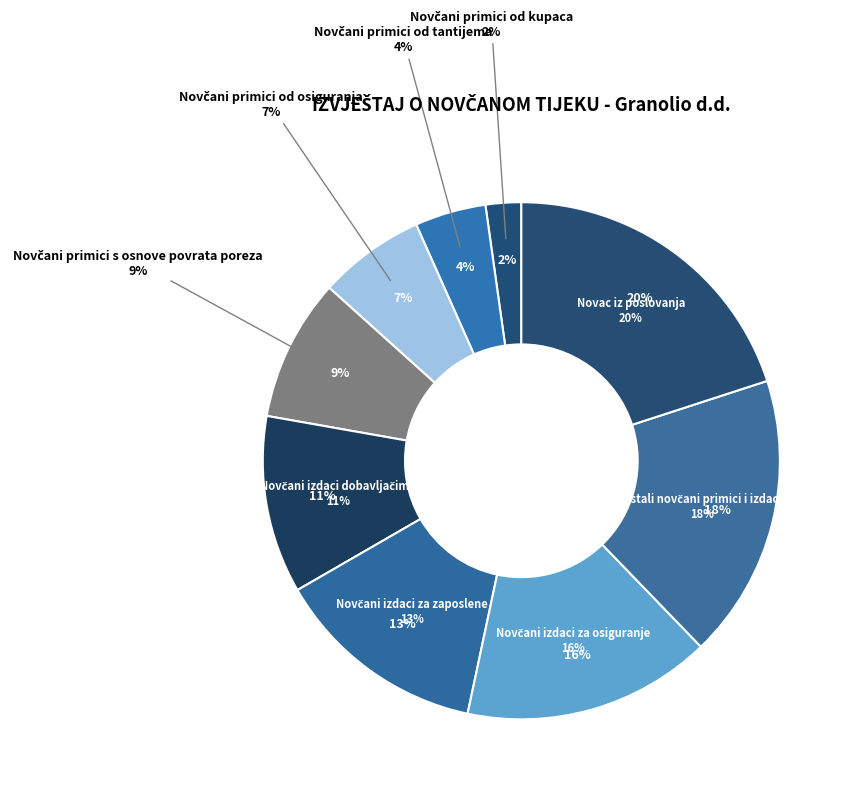

Which has a higher value, Novčani primici od tantijema or Novčani primici od kupaca?

Novčani primici od tantijema